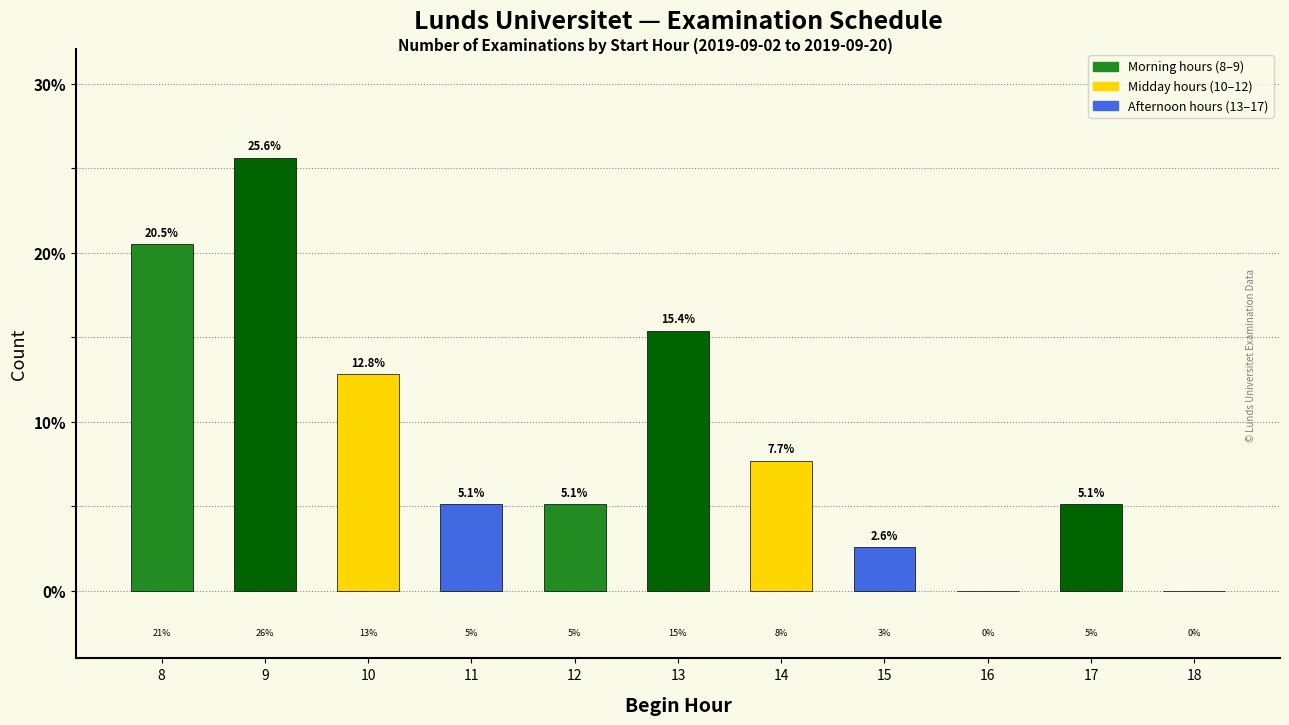

How many categories are shown in the chart?

11